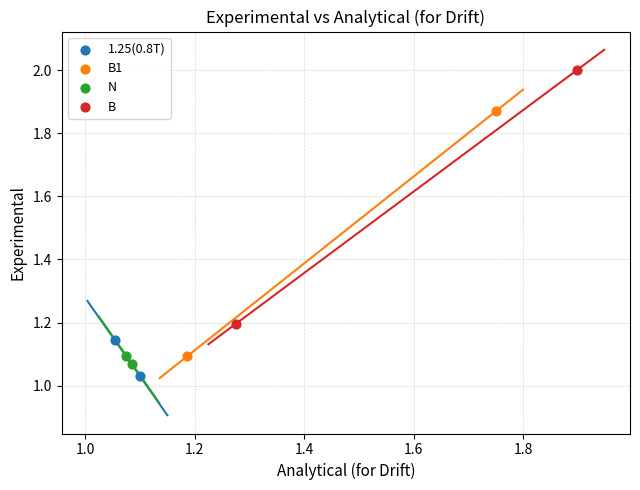

Which series has the widest spread of Y values?

B